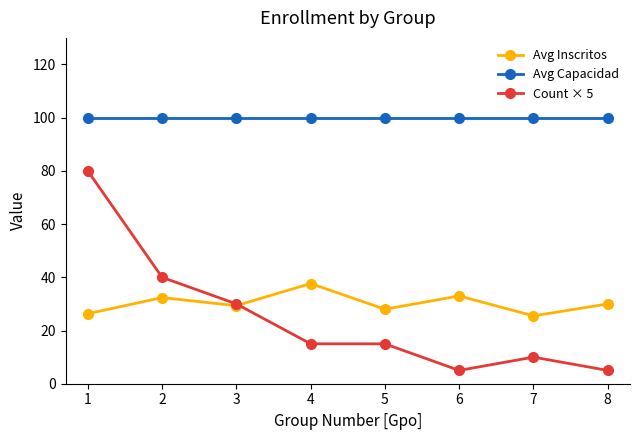

How many distinct data groups are displayed?

3